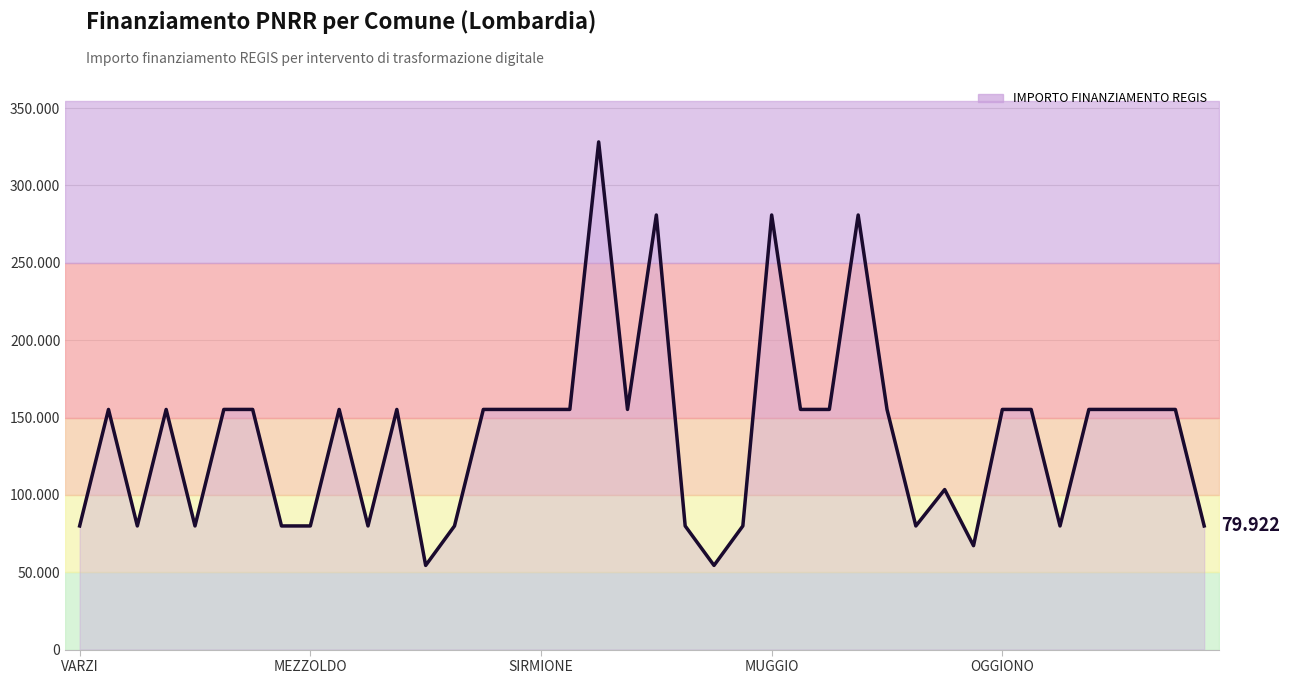

Read the value at MUGGIO.

280932